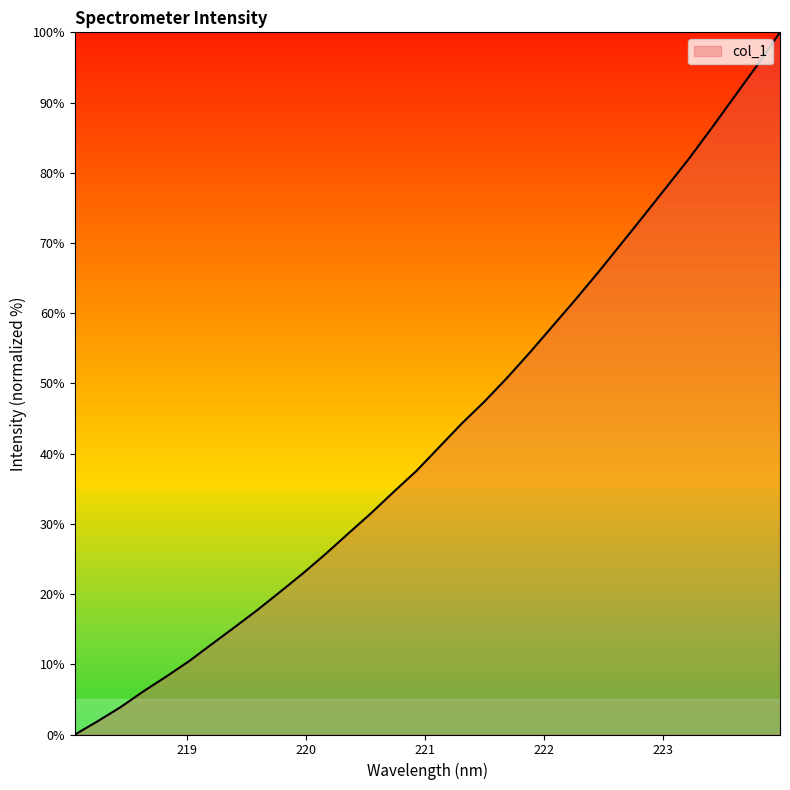

What is the greatest value displayed?

100.0